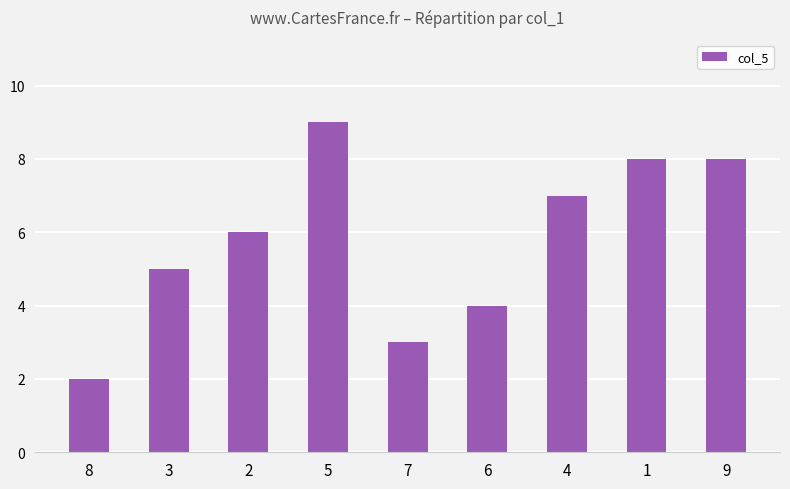

Which category has the lowest value across all series?

8